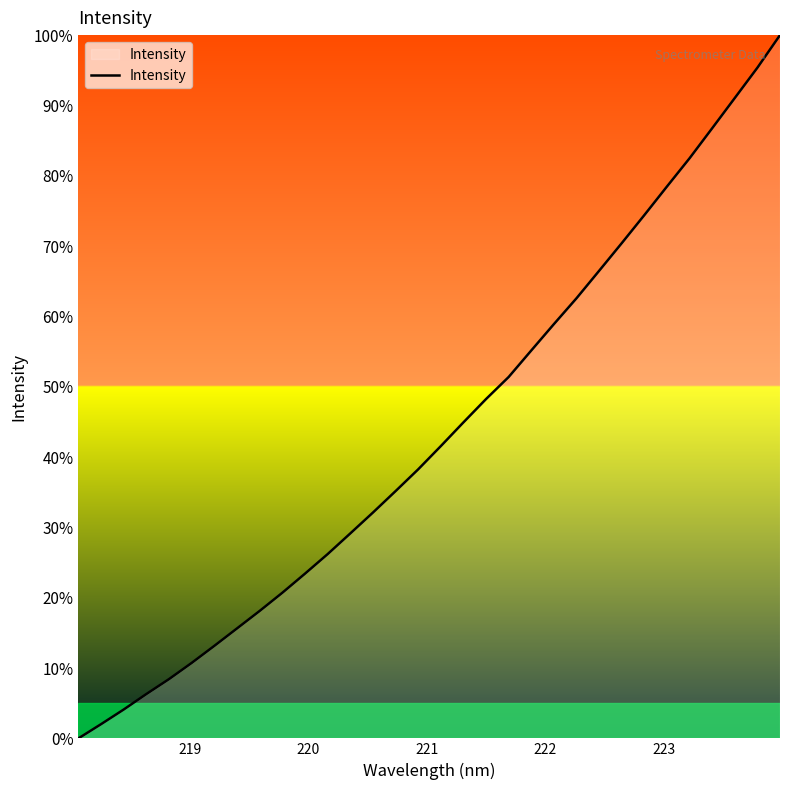

What is the difference between the maximum and minimum values?

100.0